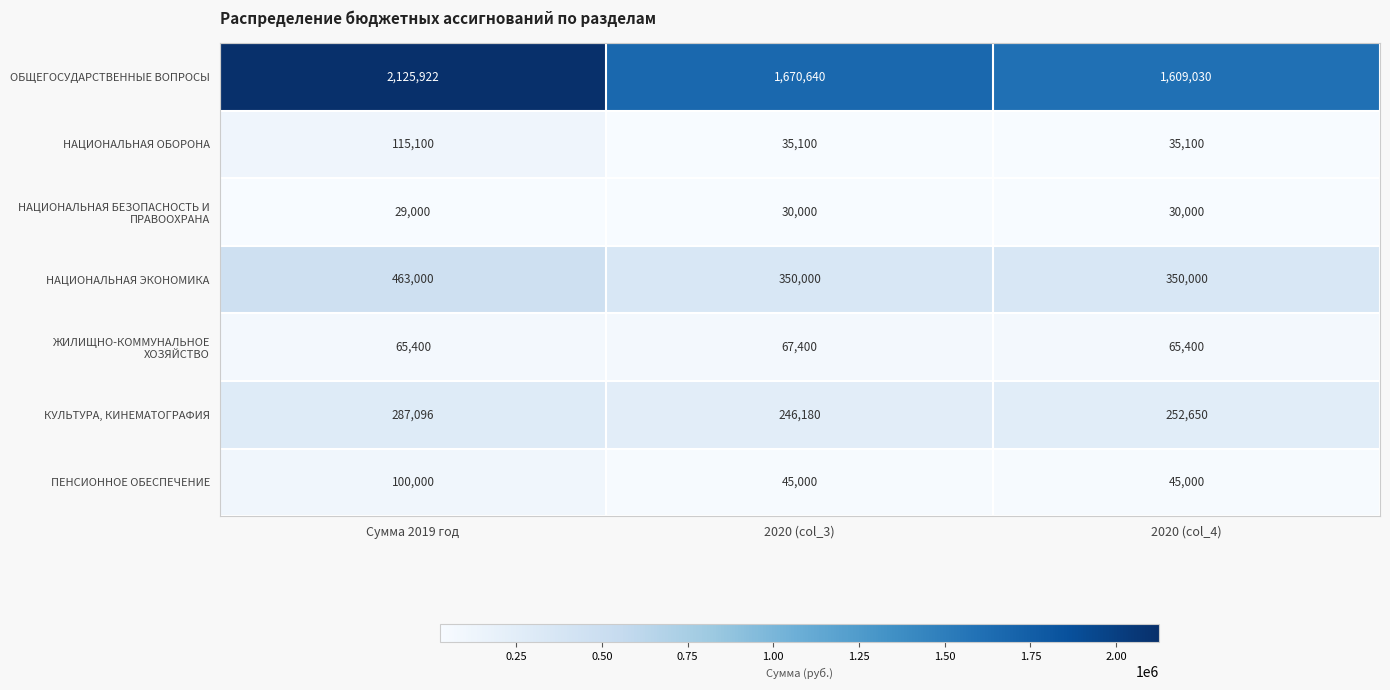

What is the spread (max minus min) of values at 2020 (col_3)?

1640640